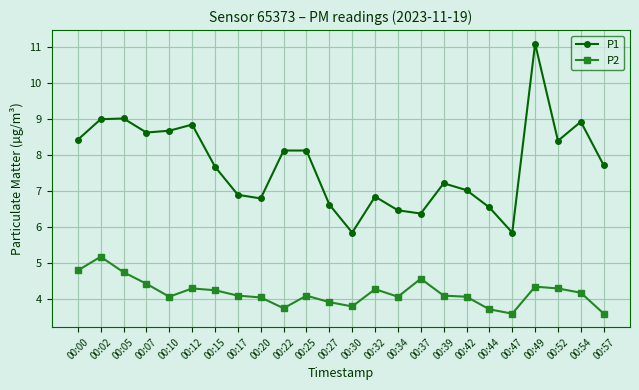

What is the value of the P1 point at the 24th from the left?

7.7